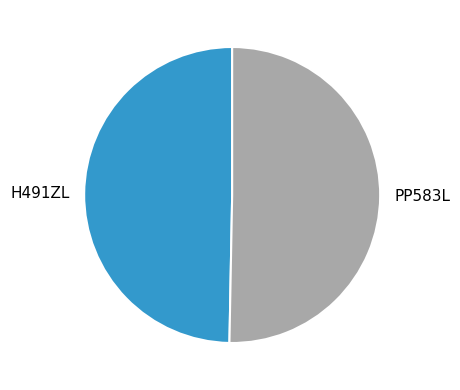

What is the ratio of the value at PP583L to the value at H491ZL?

1.0